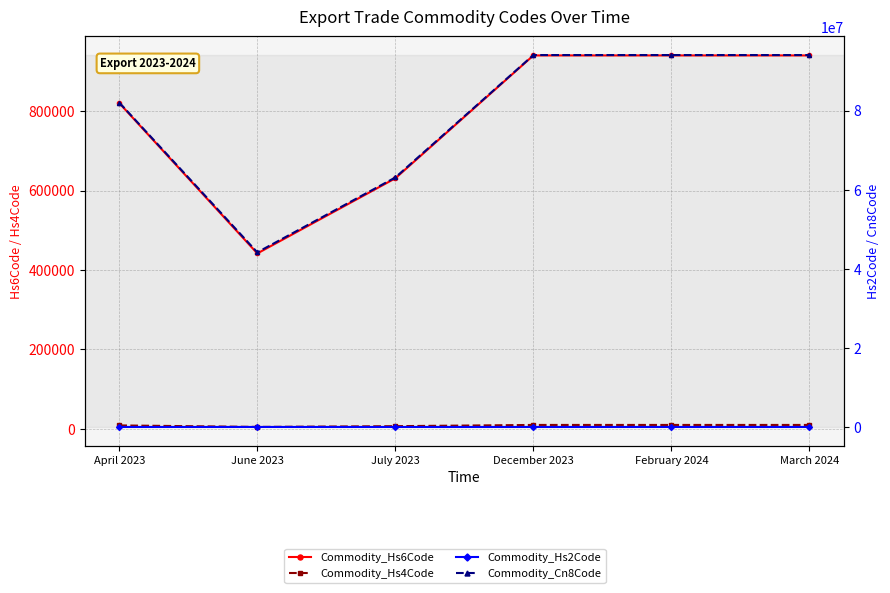

Reading right to left, list all the values displayed in this chart.

Commodity_Hs6Code: 940360	940360	940360	630800	441490	820190
Commodity_Hs4Code: 9403	9403	9403	6308	4414	8201
Commodity_Hs2Code: 94	94	94	63	44	82
Commodity_Cn8Code: 94036090	94036090	94036090	63080000	44149000	82019000